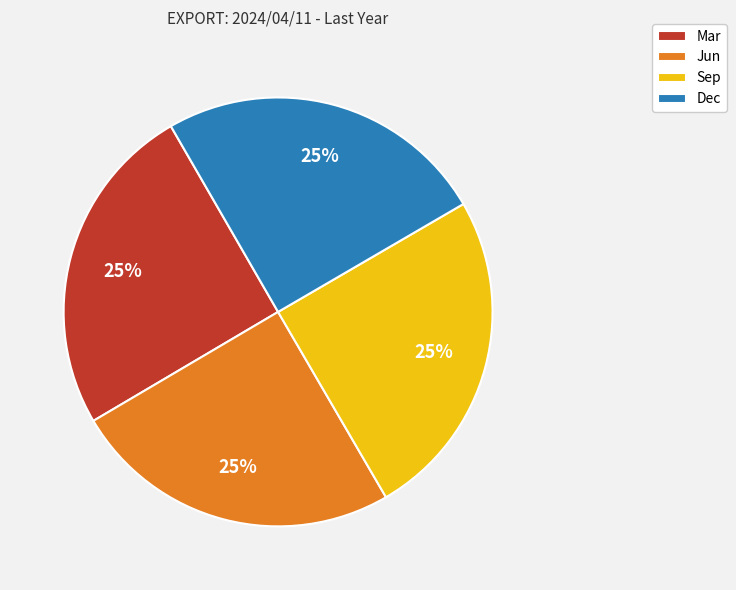

Is it true that Mar is 25% of the pie?

True